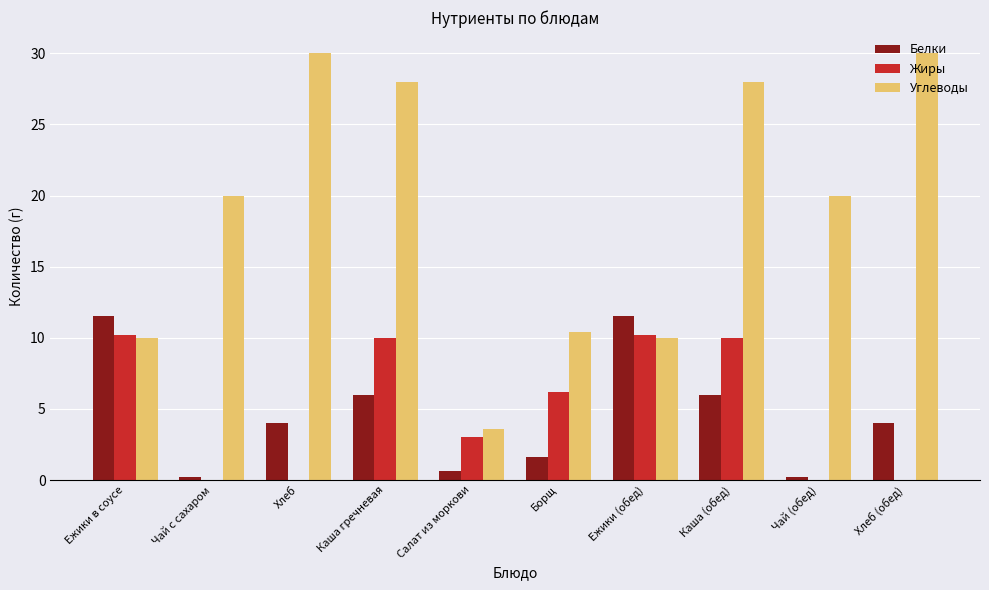

What is the greatest value displayed?

30.0